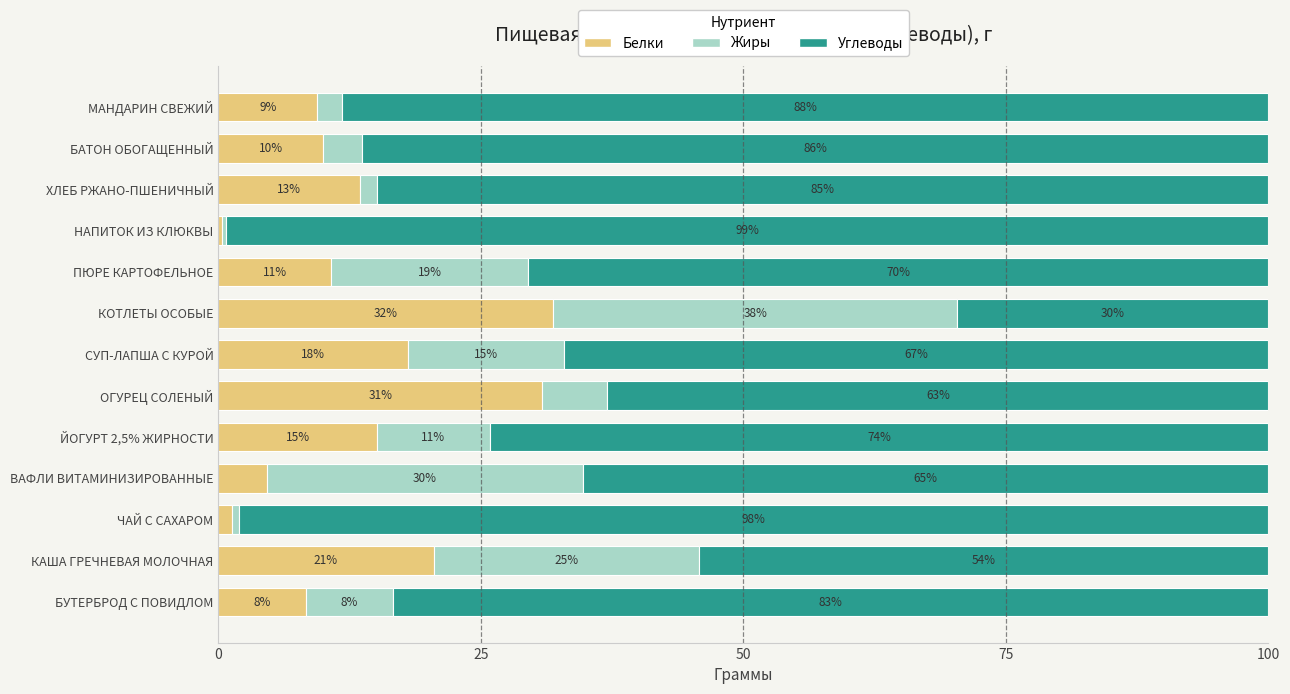

List the labels in order of Белки value, largest first.

КОТЛЕТЫ ОСОБЫЕ, ОГУРЕЦ СОЛЕНЫЙ, КАША ГРЕЧНЕВАЯ МОЛОЧНАЯ, СУП-ЛАПША С КУРОЙ, ЙОГУРТ 2,5% ЖИРНОСТИ, ХЛЕБ РЖАНО-ПШЕНИЧНЫЙ, ПЮРЕ КАРТОФЕЛЬНОЕ, БАТОН ОБОГАЩЕННЫЙ, МАНДАРИН СВЕЖИЙ, БУТЕРБРОД С ПОВИДЛОМ, ВАФЛИ ВИТАМИНИЗИРОВАННЫЕ, ЧАЙ С САХАРОМ, НАПИТОК ИЗ КЛЮКВЫ